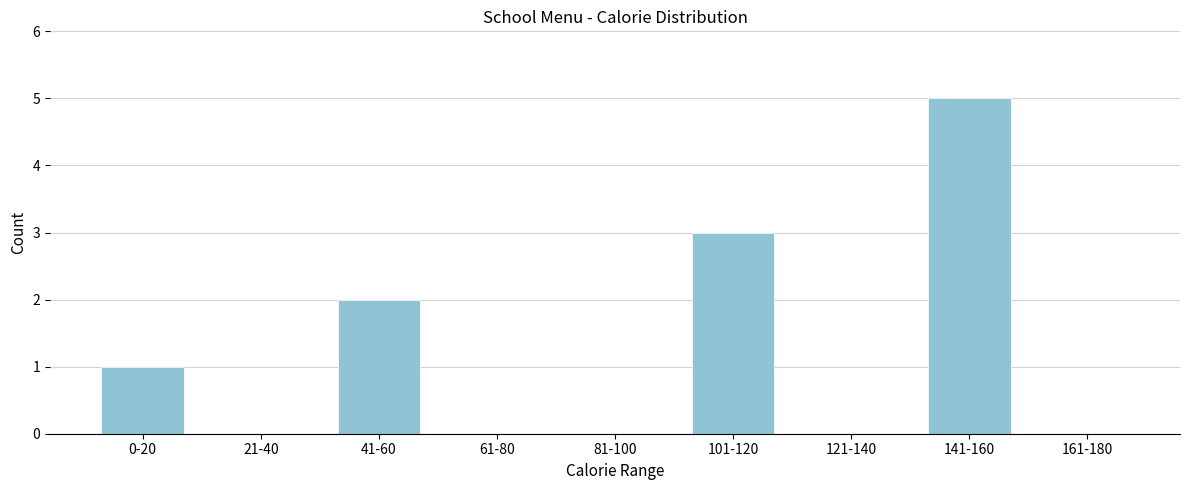

Reading left to right, extract all data points from this chart.

0-20=1	21-40=0	41-60=2	61-80=0	81-100=0	101-120=3	121-140=0	141-160=5	161-180=0